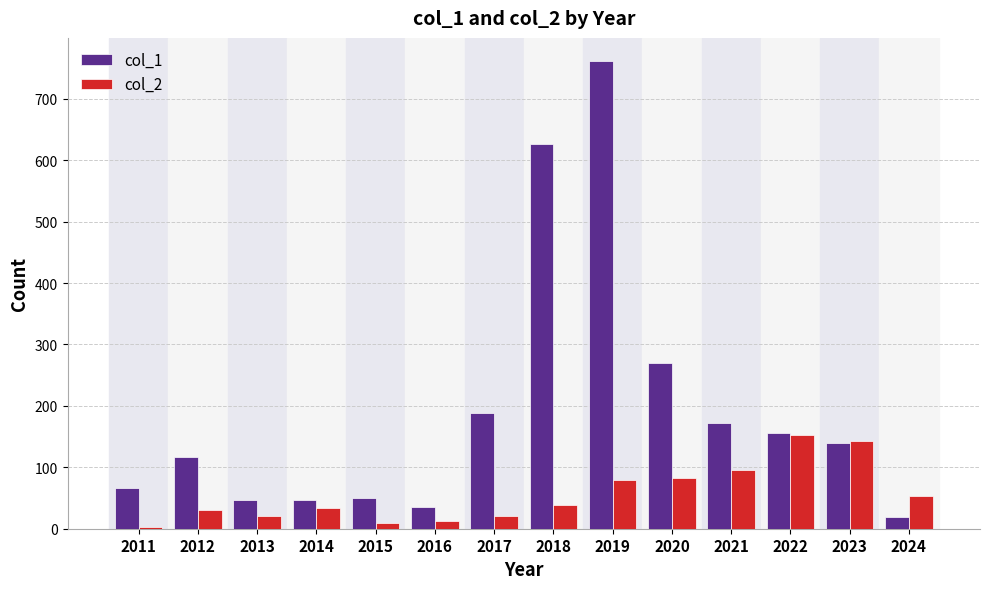

The col_1 series shows 761 at 2019. True or false?

True